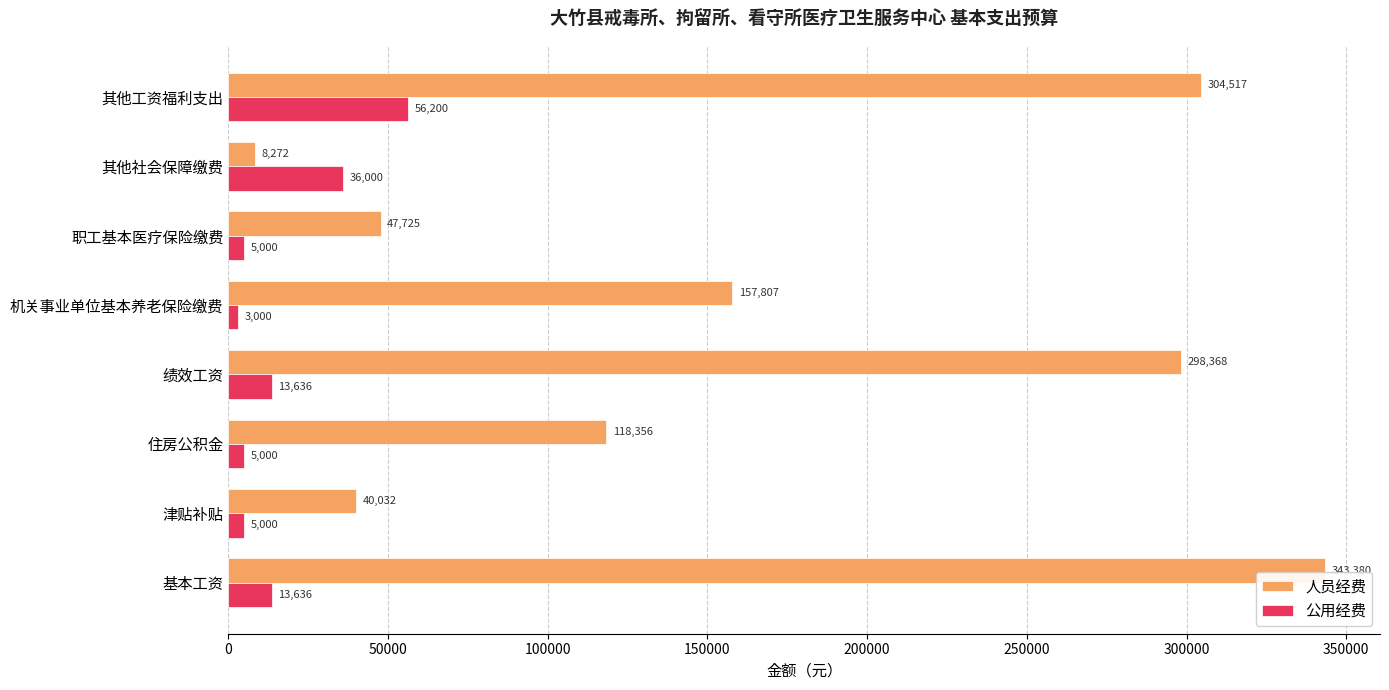

What is the maximum value shown in the chart?

343380